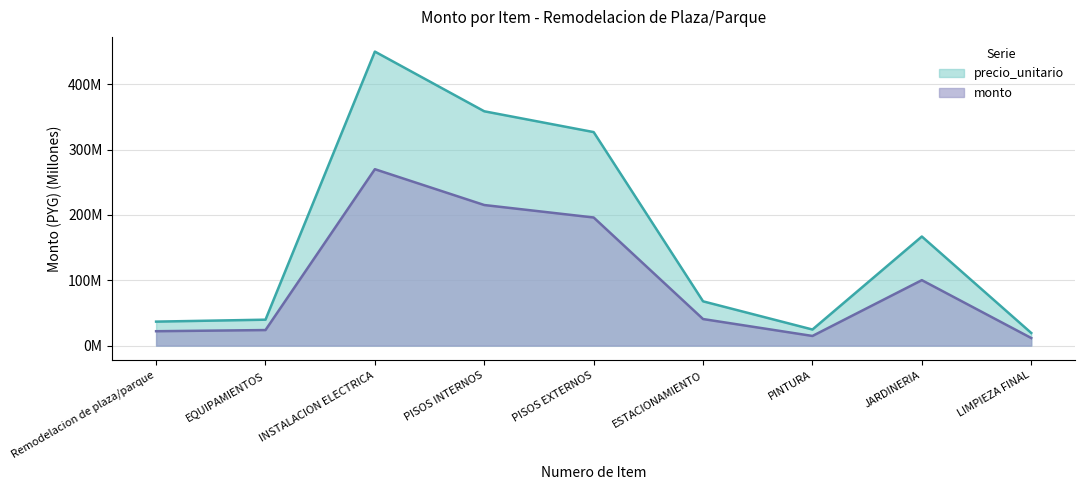

What are all the series names shown in the legend?

precio_unitario, monto